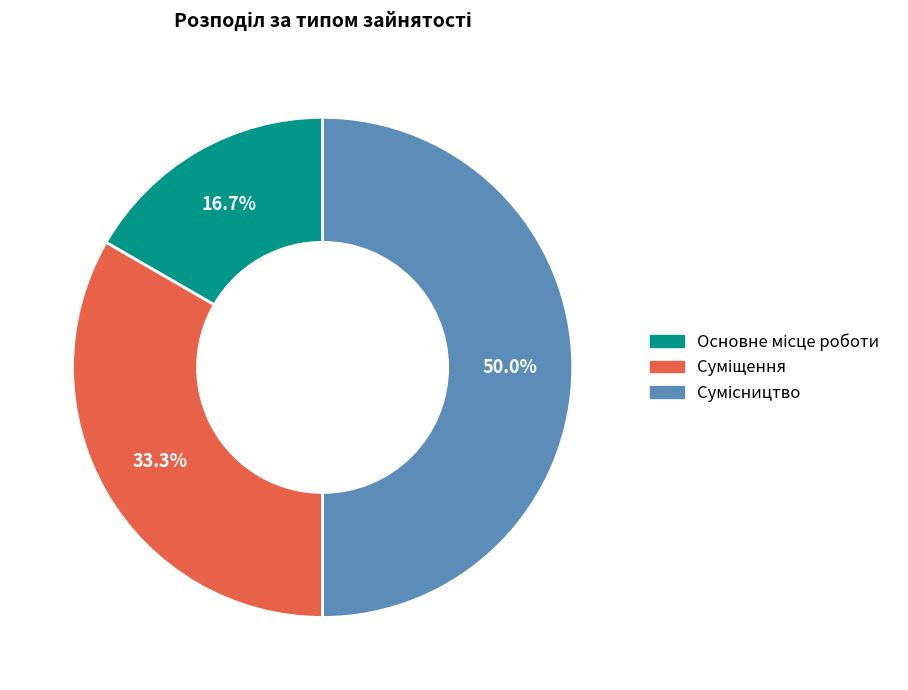

What percentage is the Основне місце роботи slice, to the nearest percent?

17%